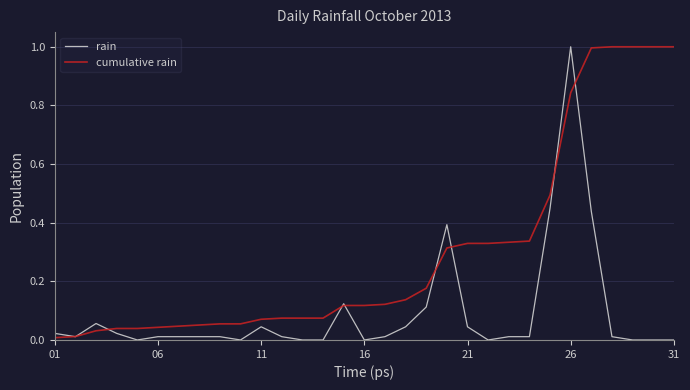

True or false: rain and cumulative rain cross at least once.

True